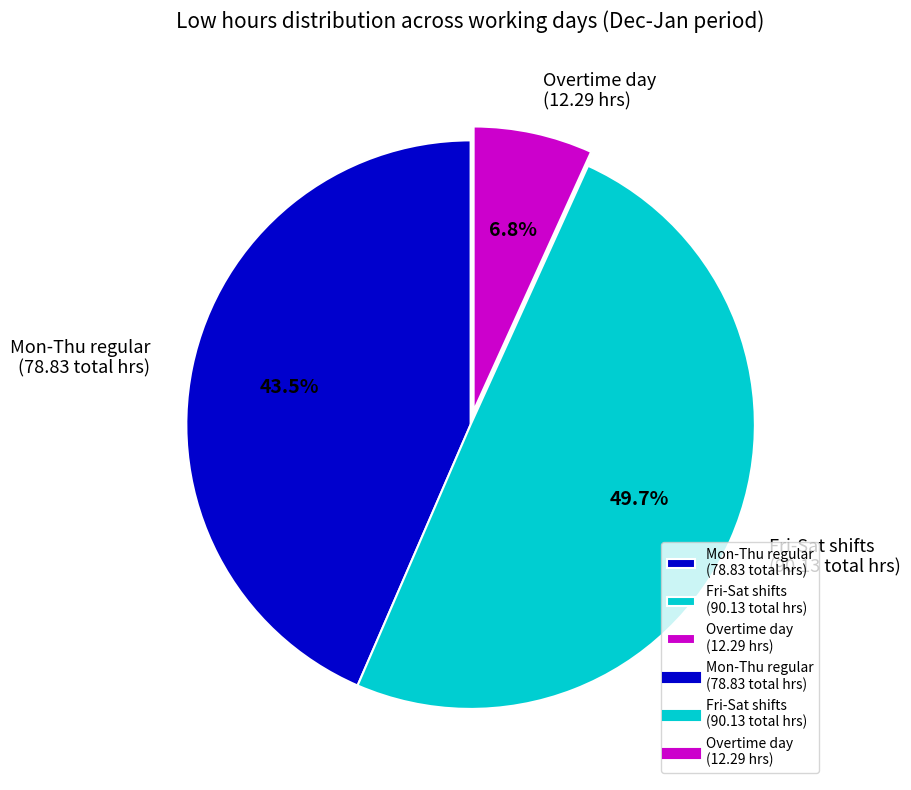

Combined, do Overtime day (12.29 hrs) and Fri-Sat shifts (90.13 total hrs) account for over 50%?

Yes